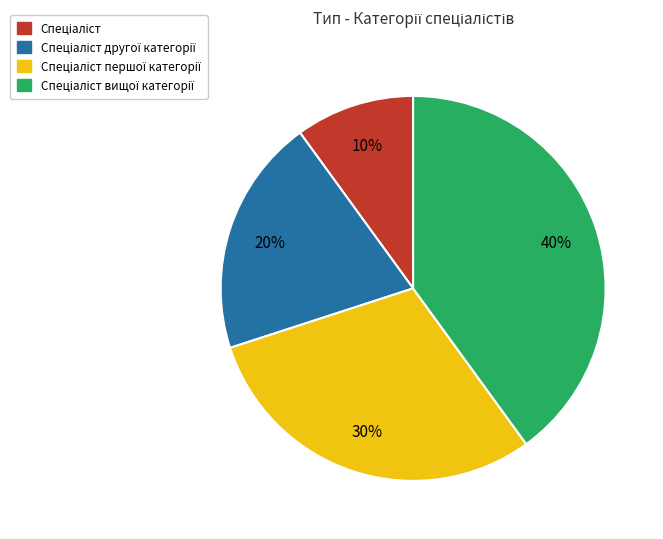

Does any single category account for the majority?

No